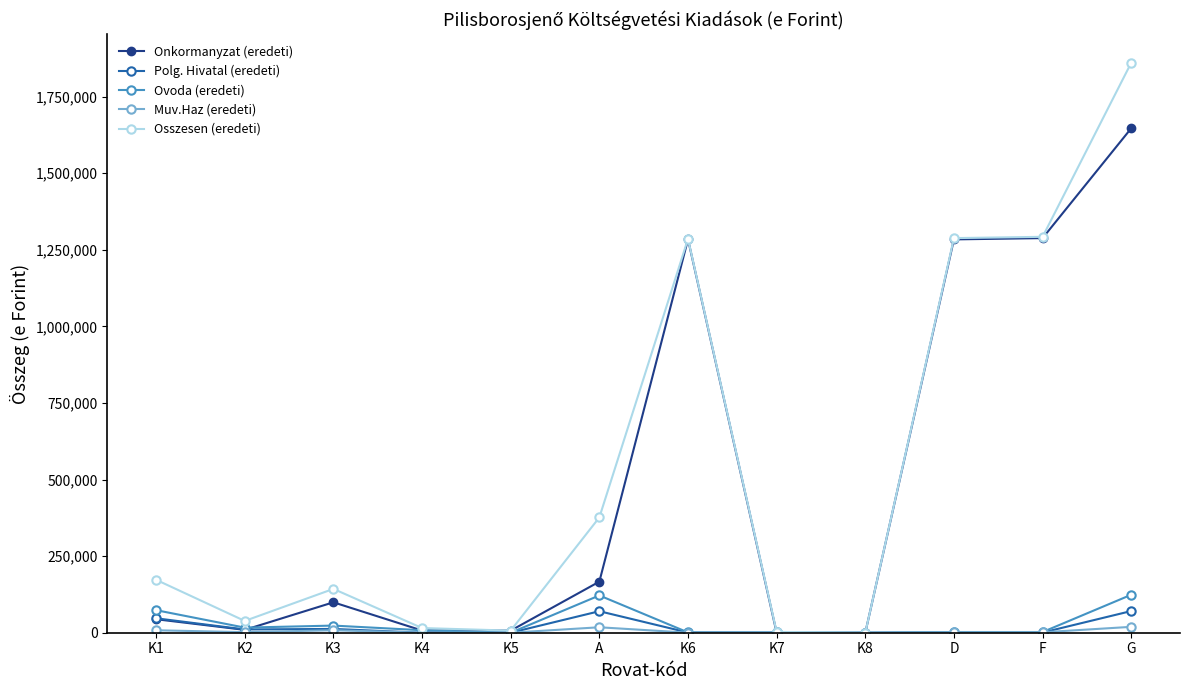

Which series has the largest range (max minus min)?

Osszesen (eredeti)